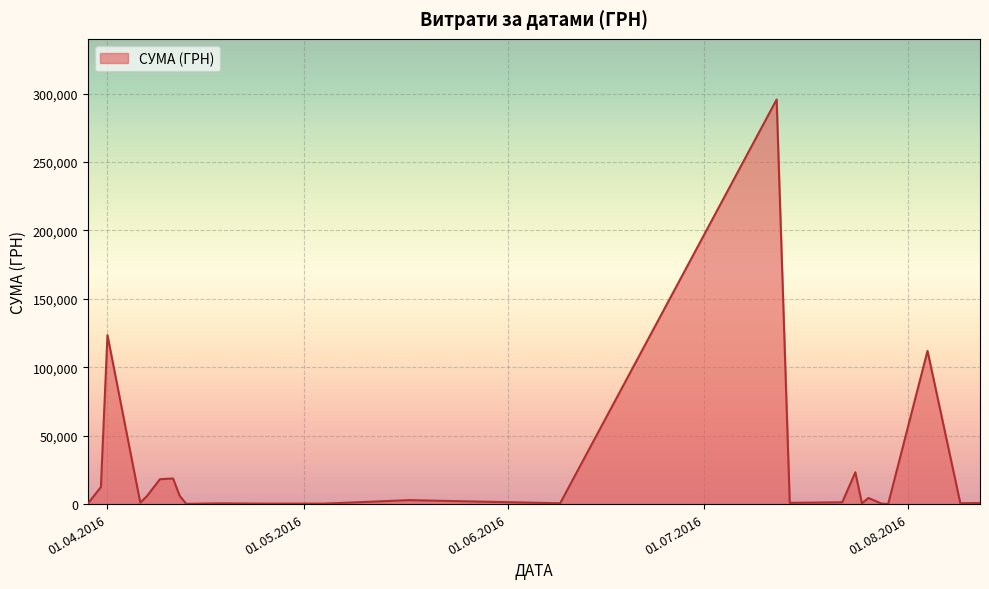

What is the difference between the maximum and minimum values?

295540.8